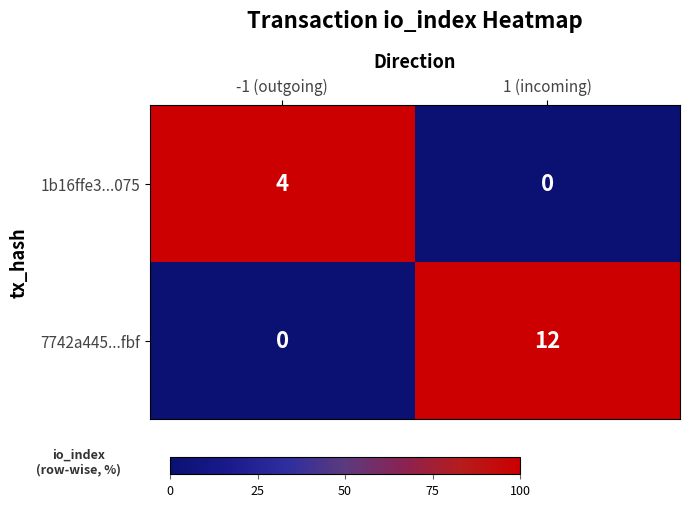

What is the total value across all series at -1 (outgoing)?

4